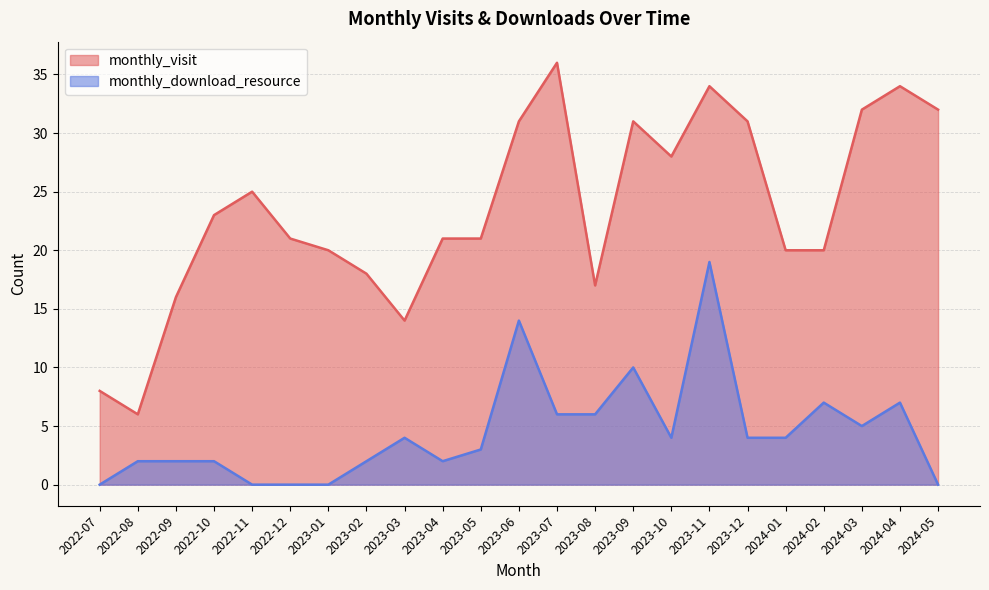

Does the chart display data point markers on the line(s)?

No